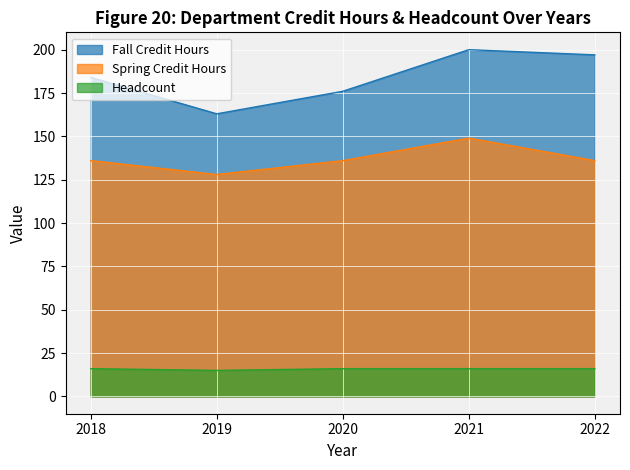

What is the total value across all series at 2019?

306